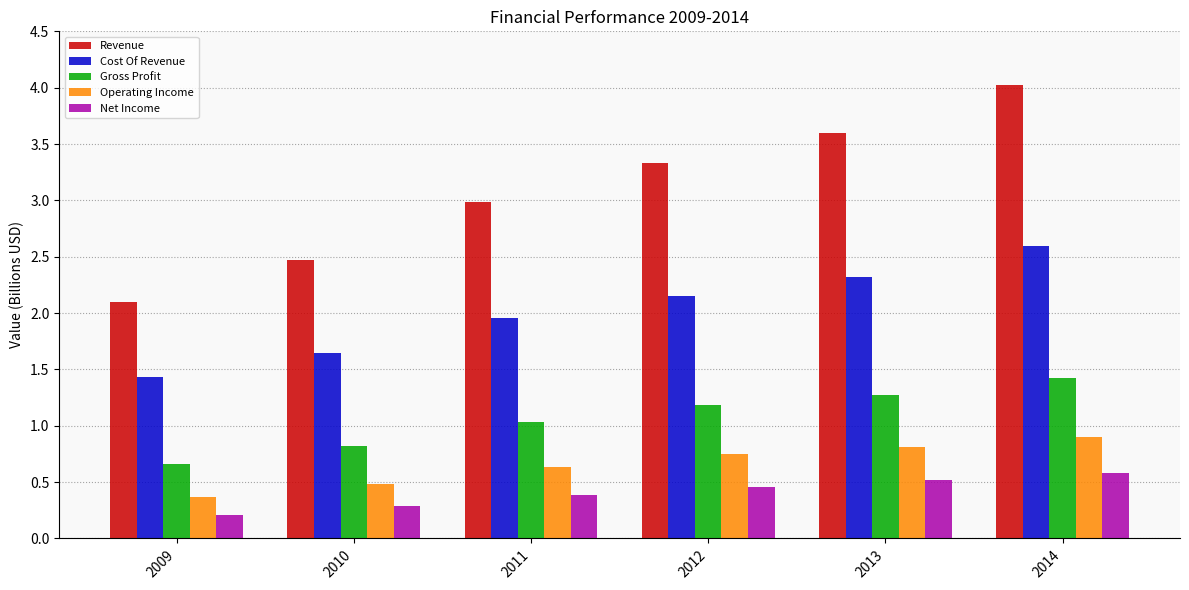

What is the sum of all Net Income values?

2.4